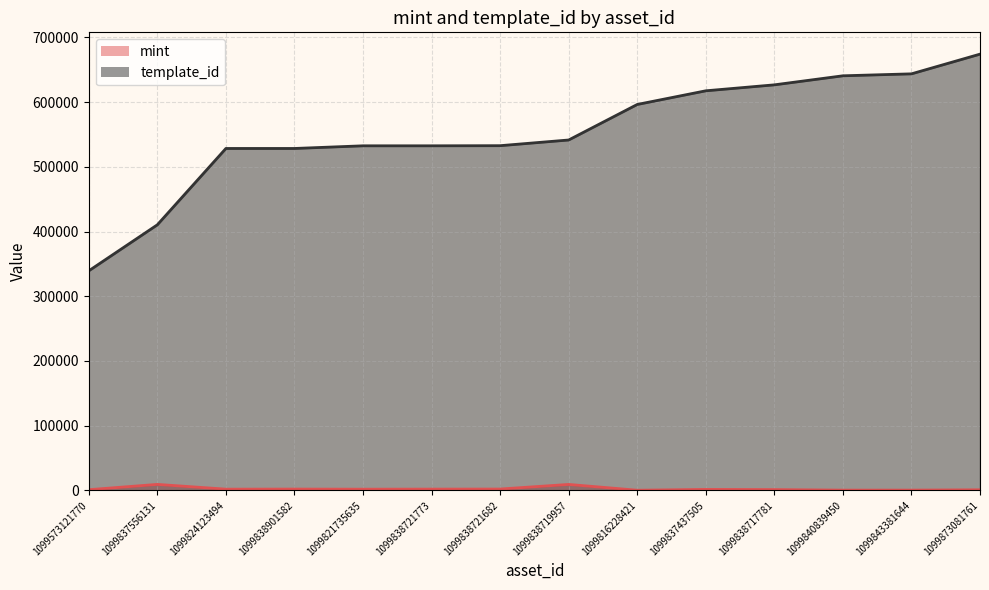

What is the value of the mint point at the 3rd from the left?

1711